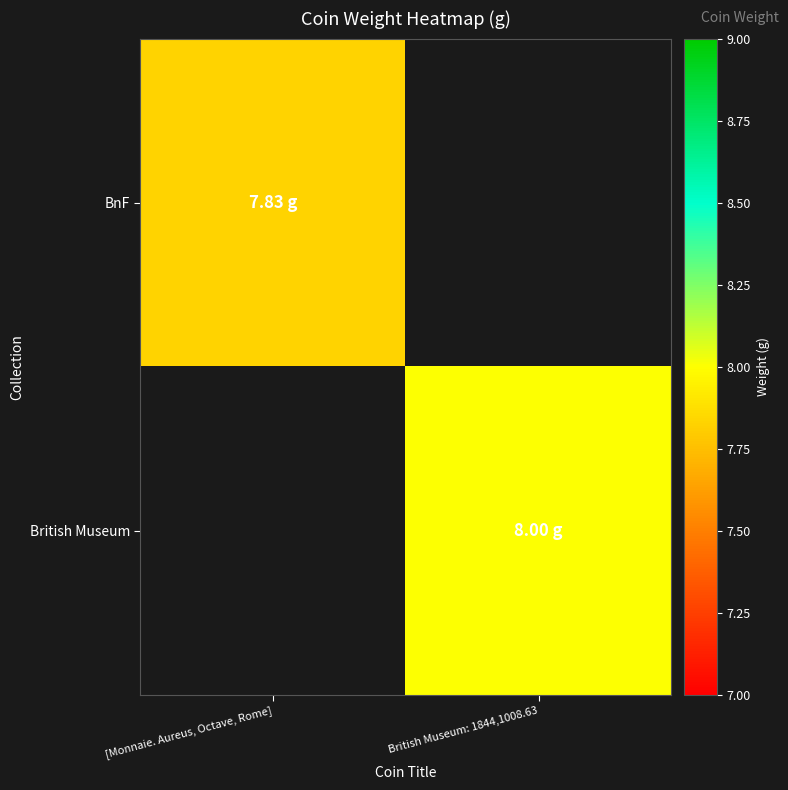

List the series in order of their overall mean, lowest first.

BnF, British Museum